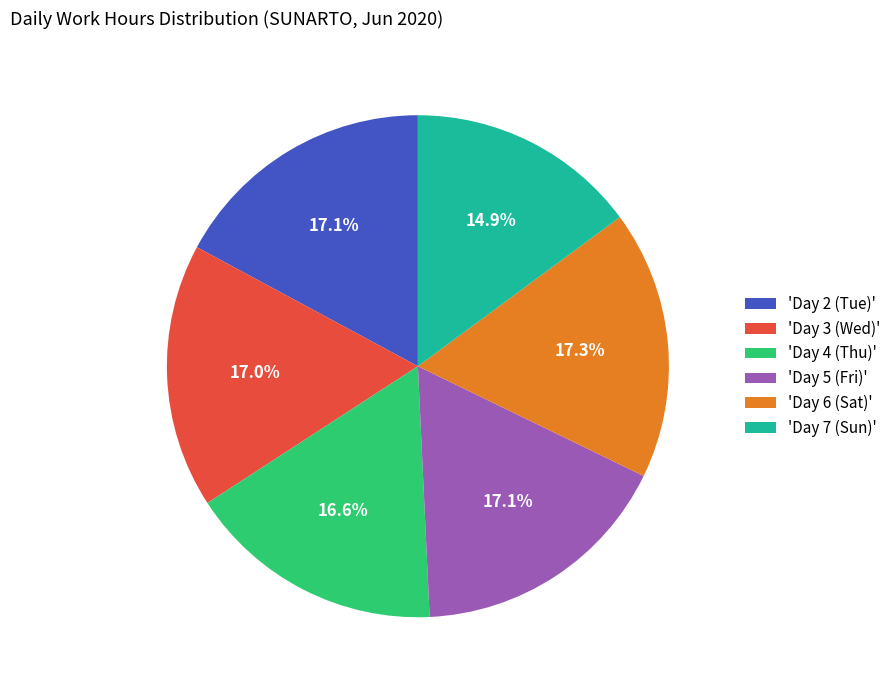

What is the smallest slice in the pie chart?

'Day 7 (Sun)'